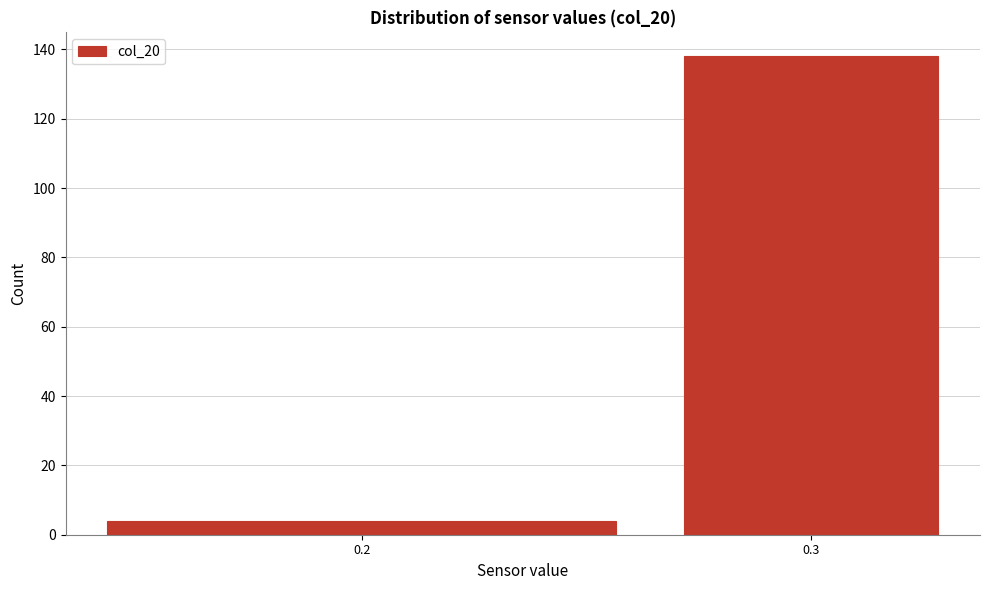

Reading left to right, transcribe all the data shown in this chart.

0.2=4	0.3=138